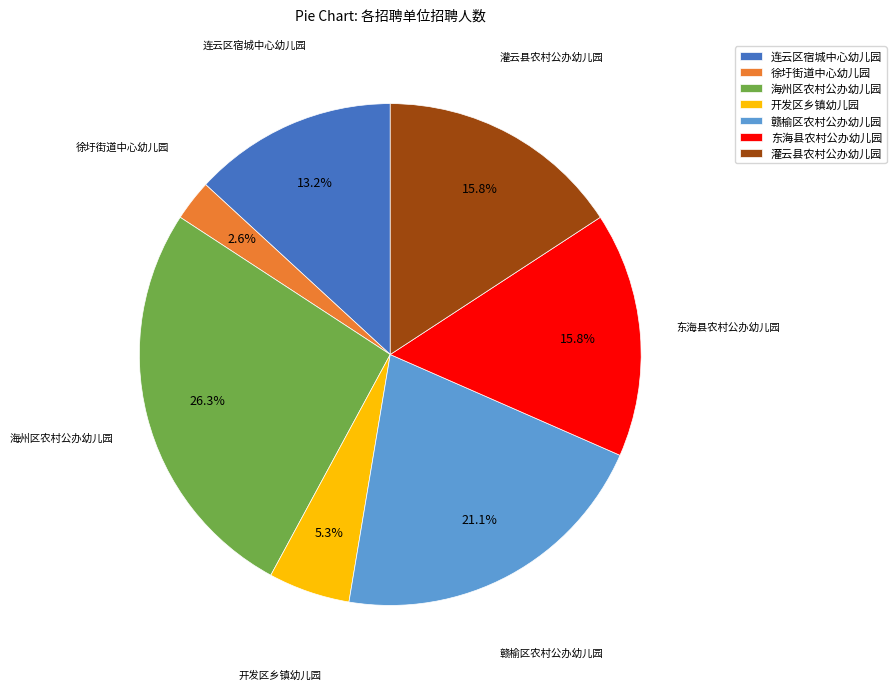

Does 连云区宿城中心幼儿园 represent more than half of the total?

No